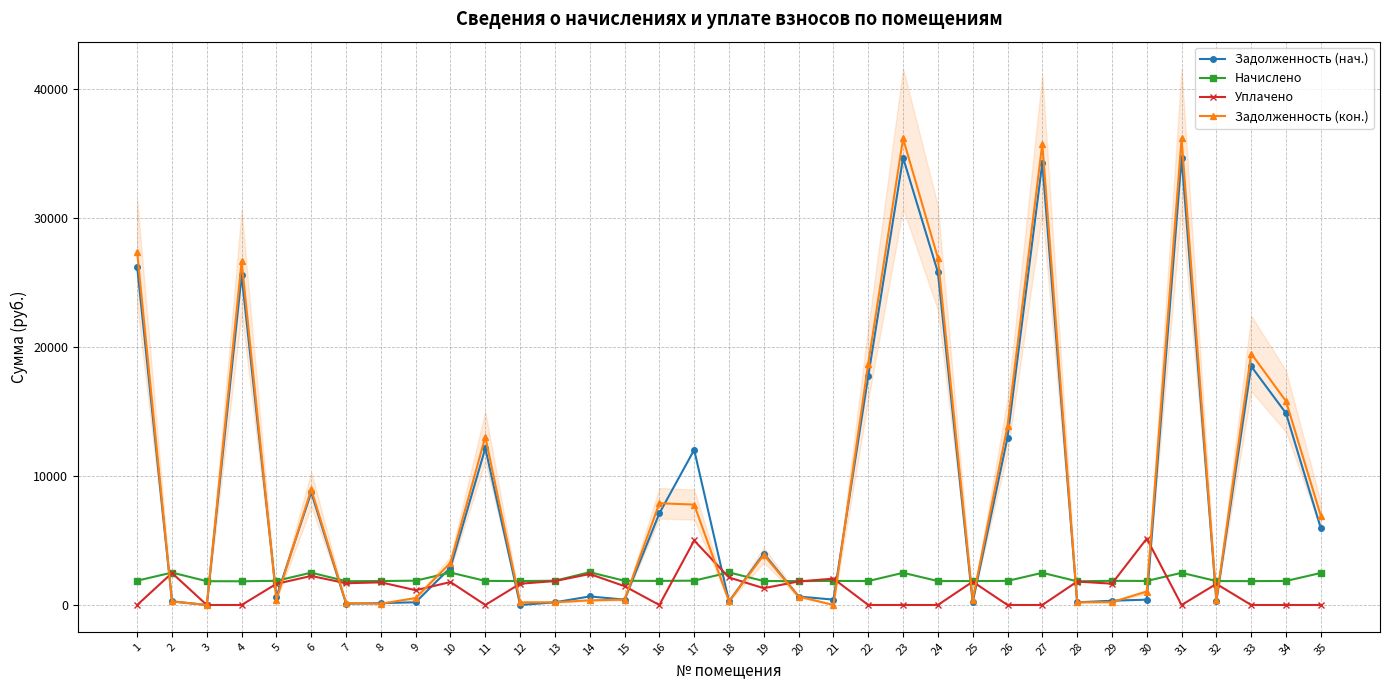

Which series has the largest total across all categories?

Задолженность (кон.)